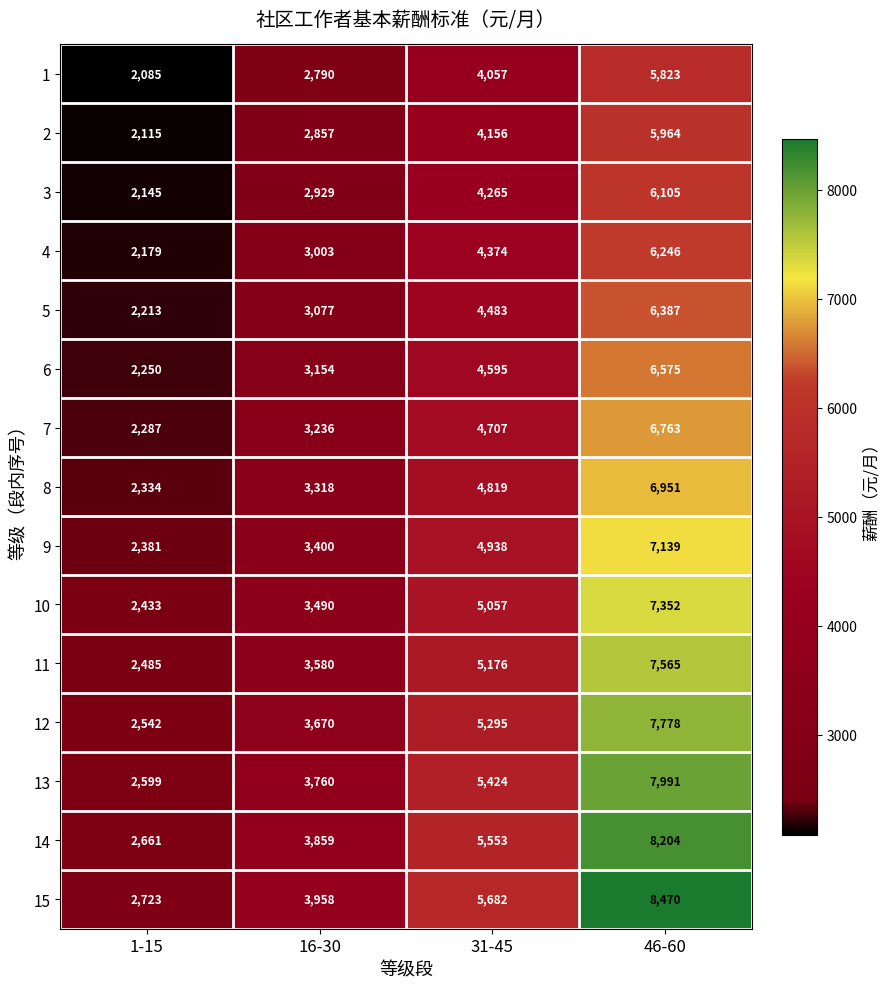

At which category does the chart reach its minimum across all series?

1-15